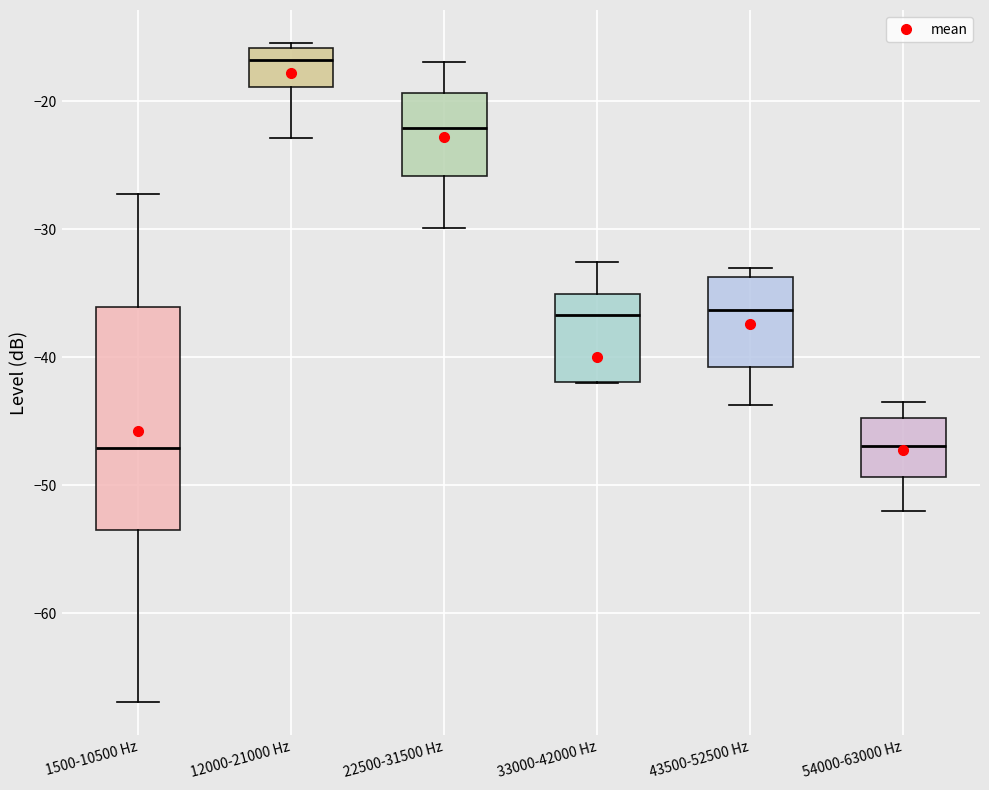

Where is the upper edge of the box for 54000-63000 Hz on the y-axis? The values are not printed on the chart, so give them approximately, as read against the axis.

-45